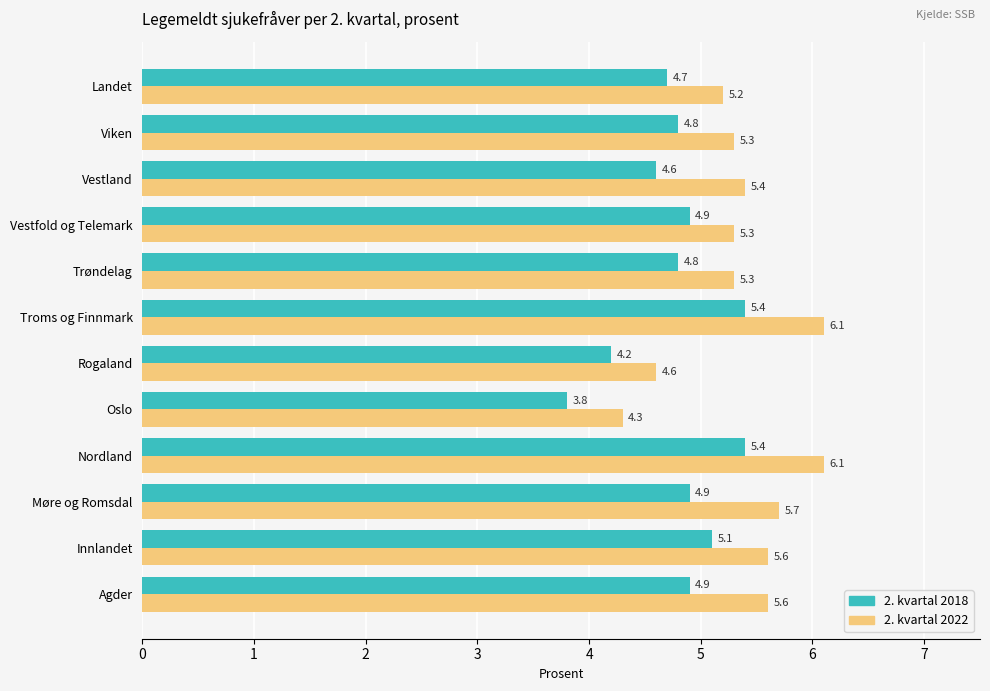

The value of 2. kvartal 2018 at Rogaland is 6.5. True or false?

False